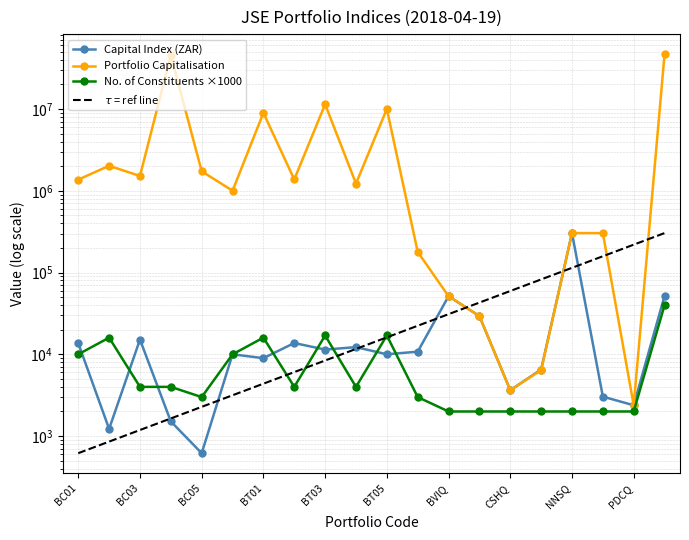

What is the value of the $\tau$ = ref line point at the 3rd from the left?

1187.0